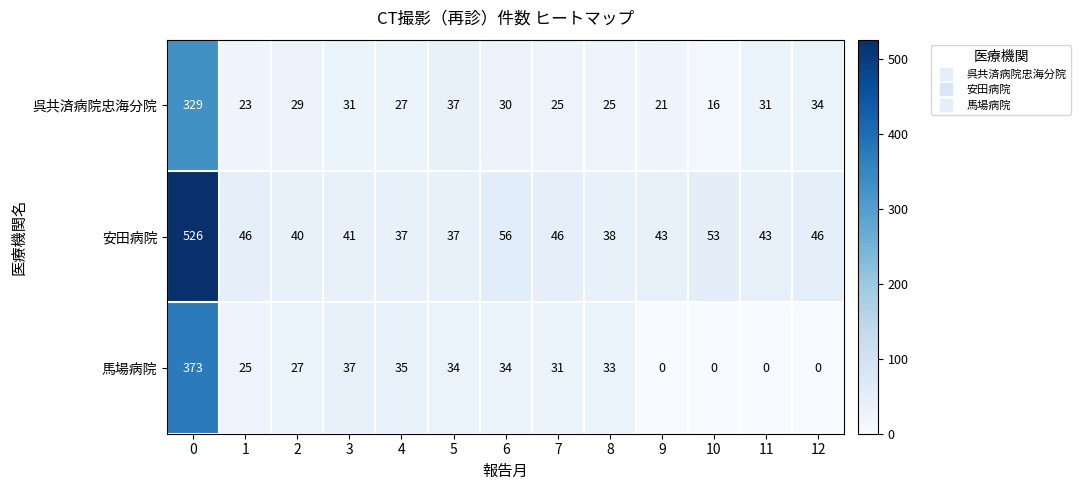

Which series has the largest total across all categories?

安田病院